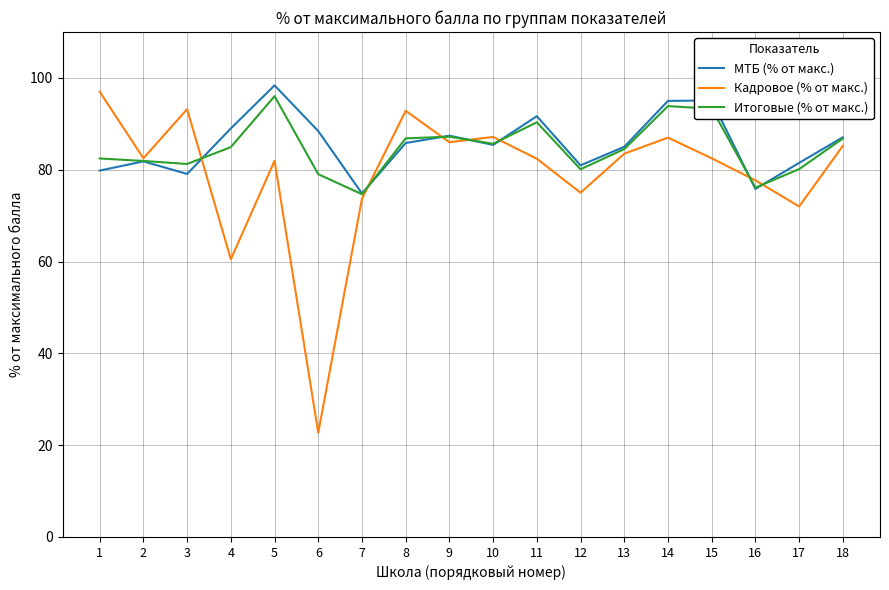

What is the lowest value of the Итоговые (% от макс.) series?

74.7